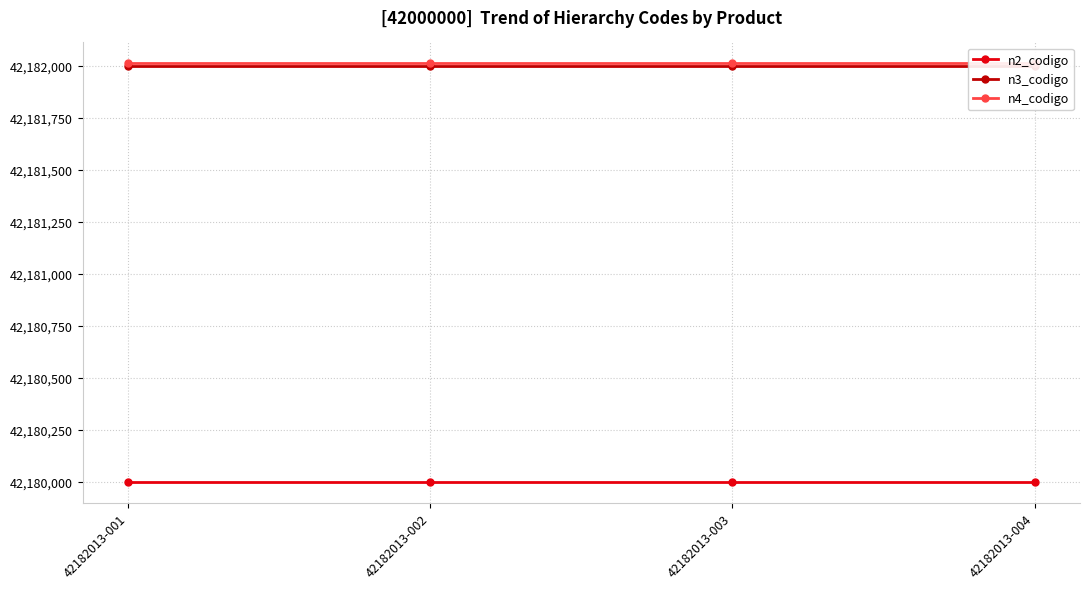

What is the value of the n2_codigo point at the 2nd from the left?

42180000